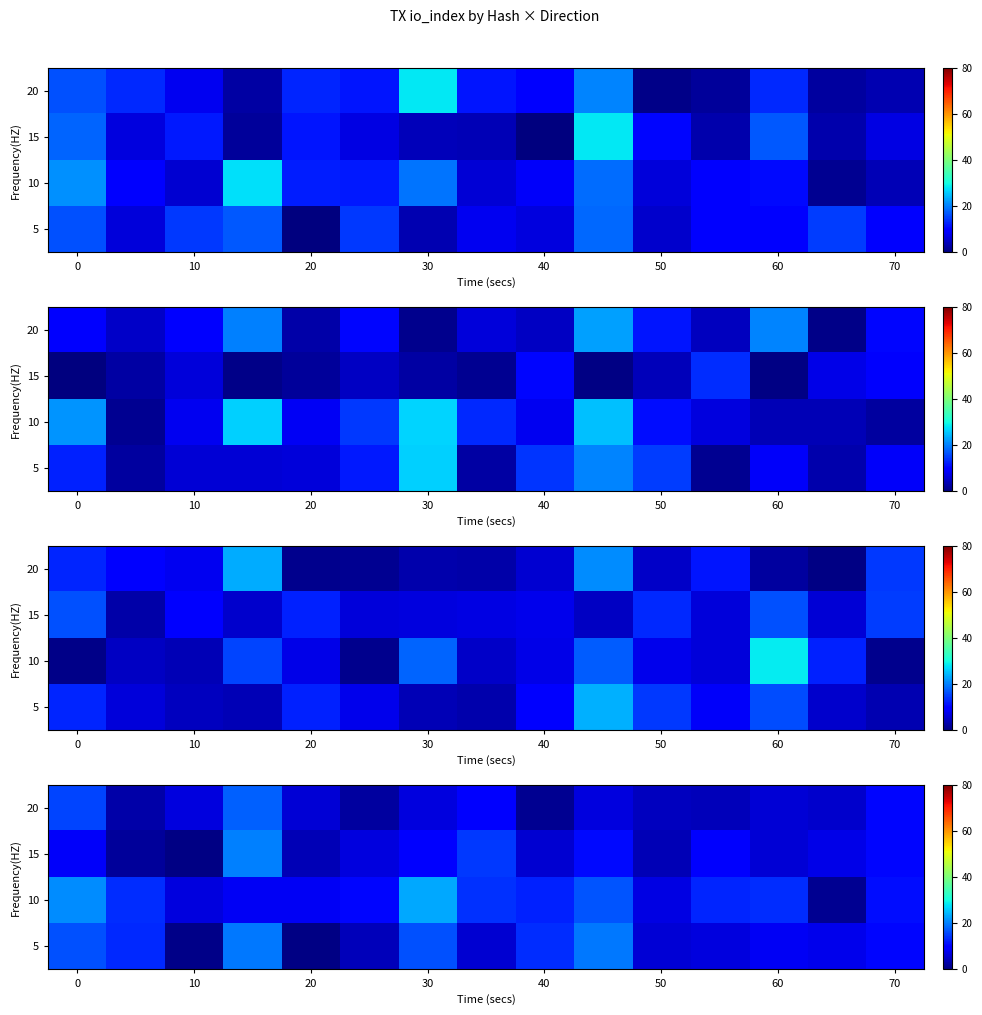

Is it true that 15 equals 5.2 at 30?

False